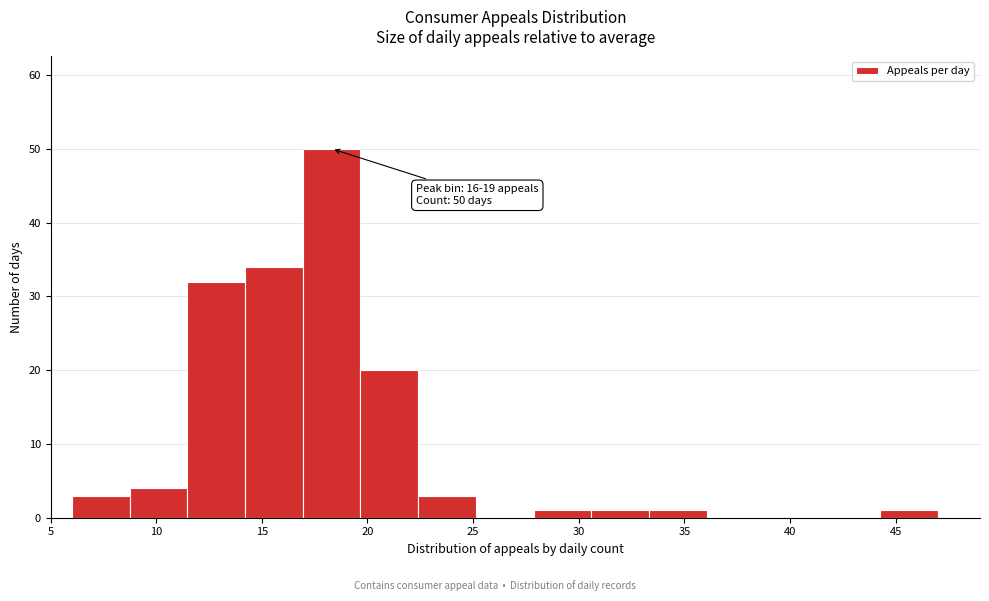

Over which range of the x-axis is the bar tallest?

17.0 to 19.5